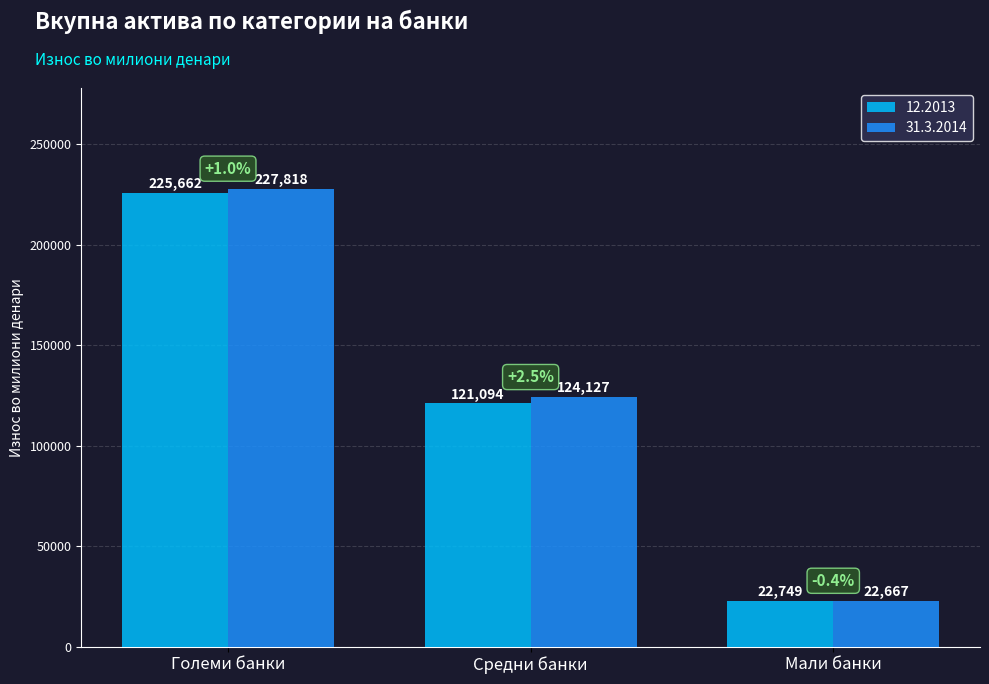

Where is 31.3.2014 nearest to the value 125242?

Средни банки